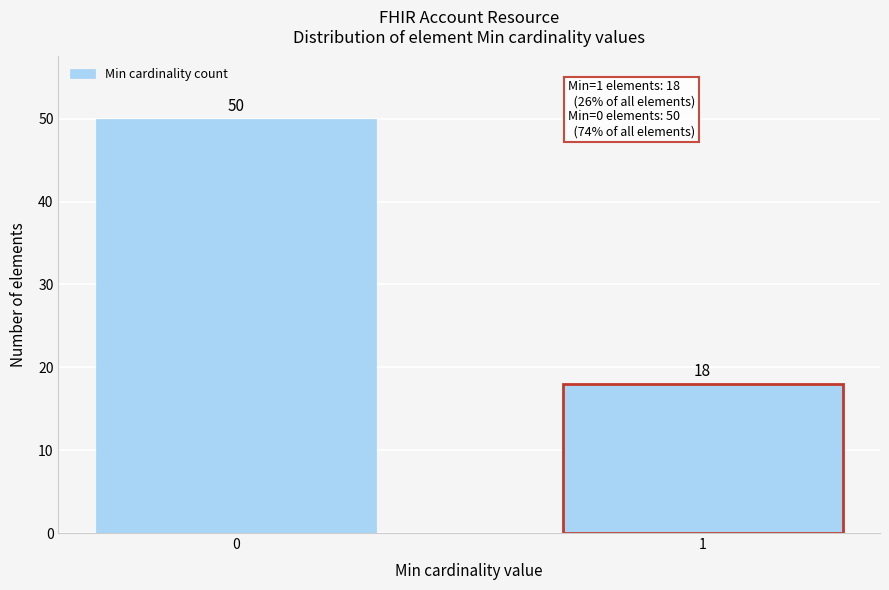

Reading left to right, list all the values displayed in this chart.

50	18